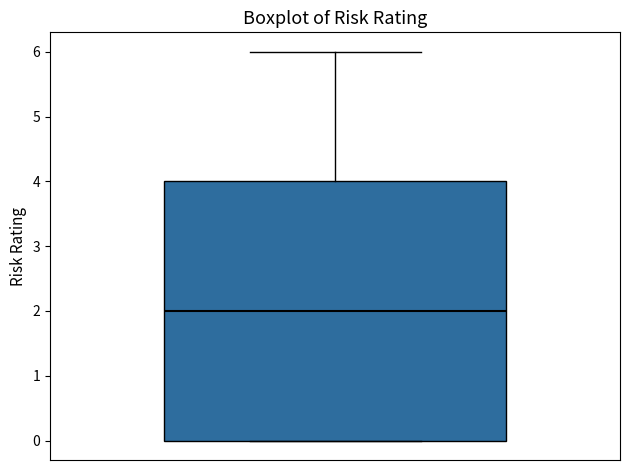

Where does the median line of the box sit on the y-axis? The values are not printed on the chart, so give them approximately, as read against the axis.

2